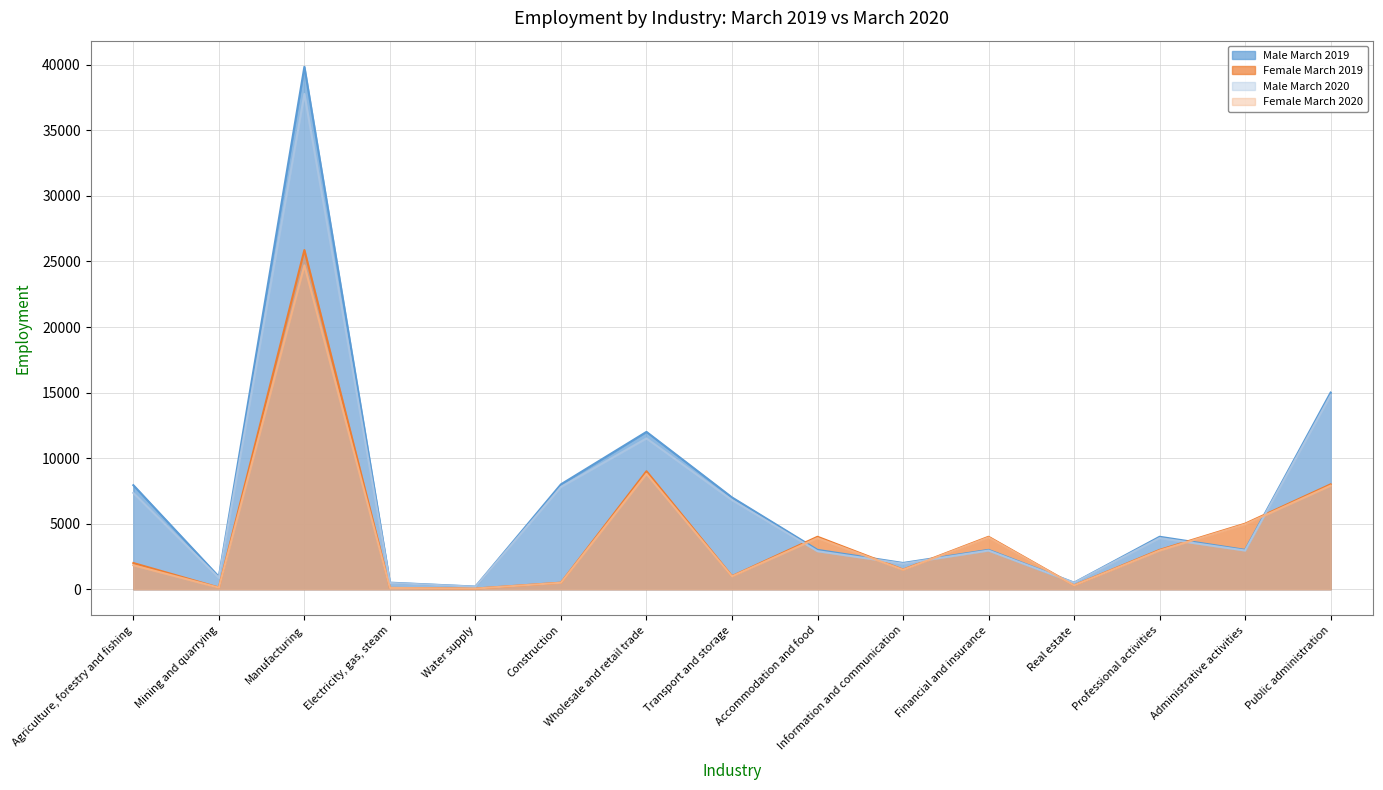

What is the difference between the Female March 2020 values at Professional activities and Administrative activities?

2000